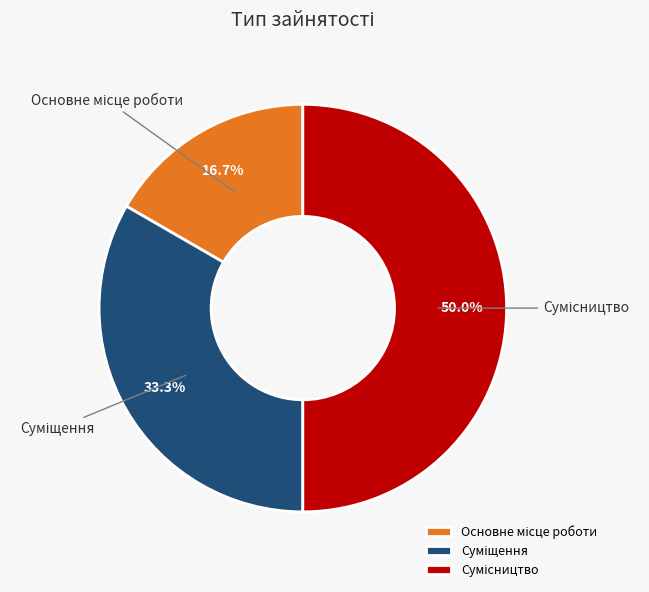

How many slices are in this pie chart?

3